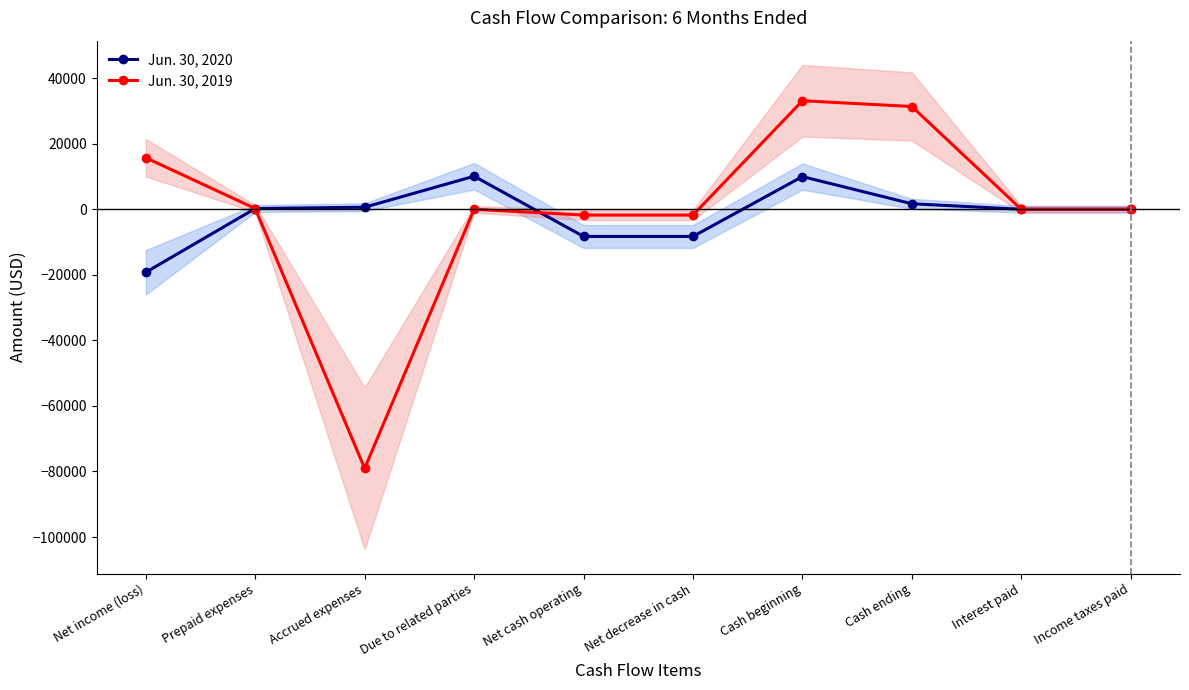

What is the minimum value for Jun. 30, 2019?

-79050